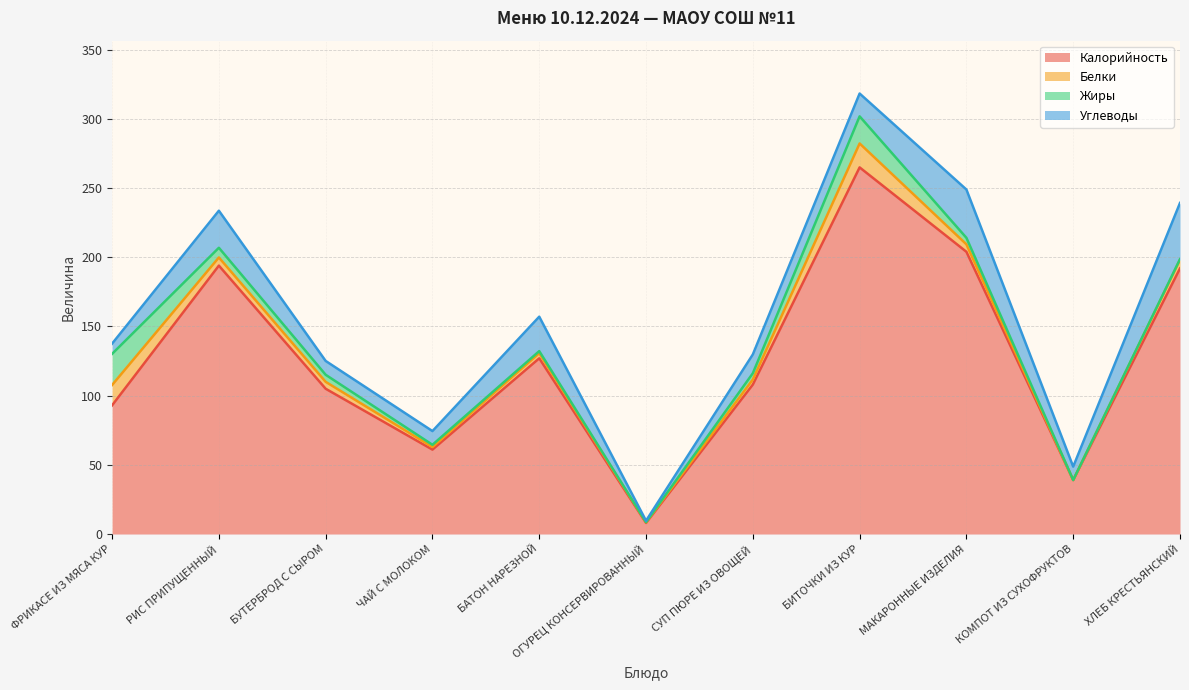

What is the label of the 3rd point from the left?

БУТЕРБРОД С СЫРОМ